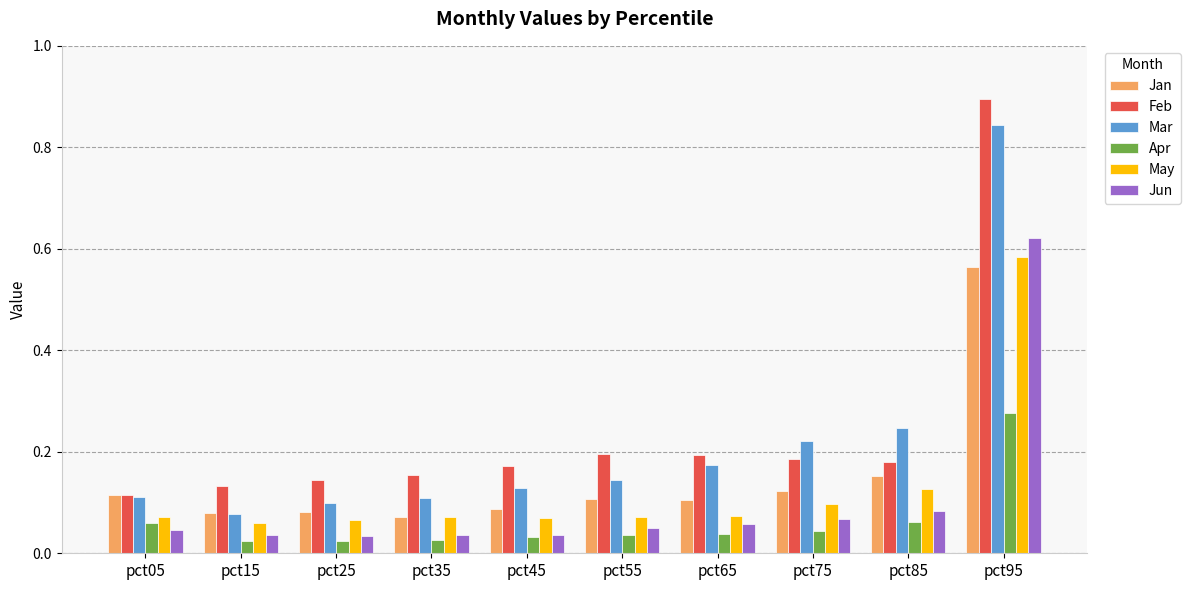

Which series changed the most between pct15 and pct65?

Mar